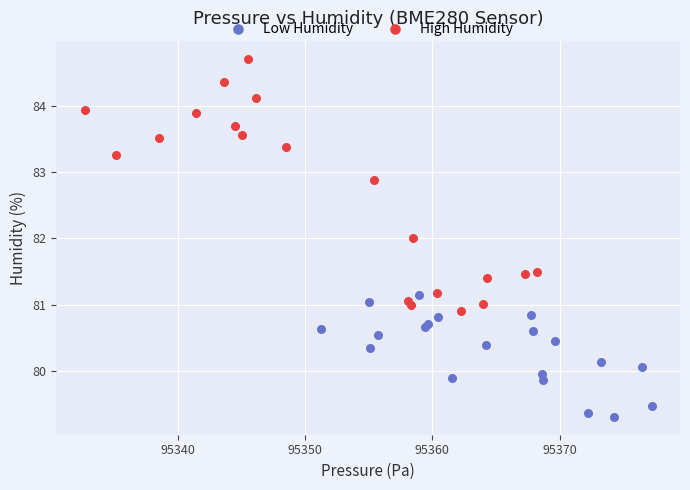

Which series reaches the minimum Y coordinate?

Low Humidity